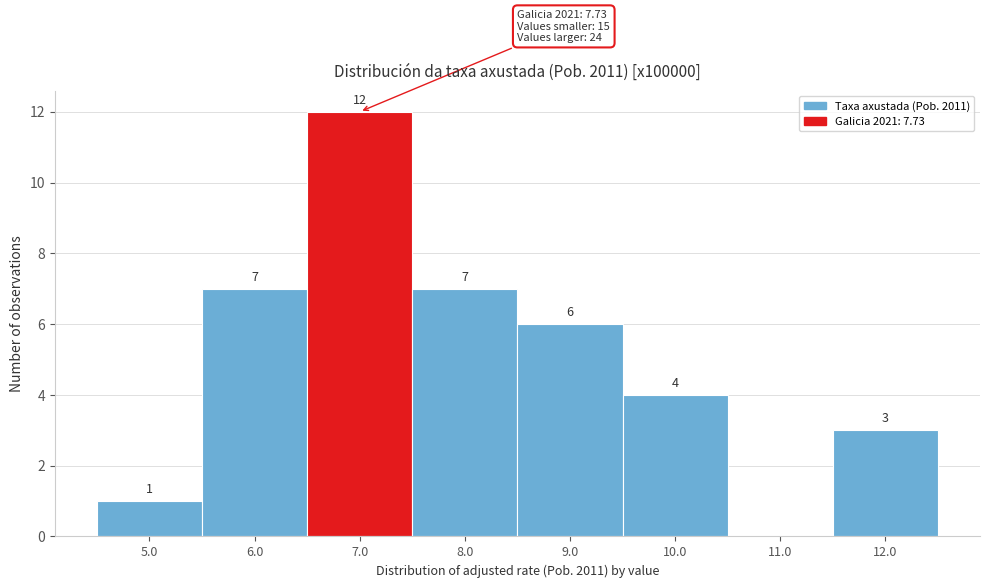

Reading right to left, list all the values displayed in this chart.

12.0=3	11.0=0	10.0=4	9.0=6	8.0=7	7.0=12	6.0=7	5.0=1